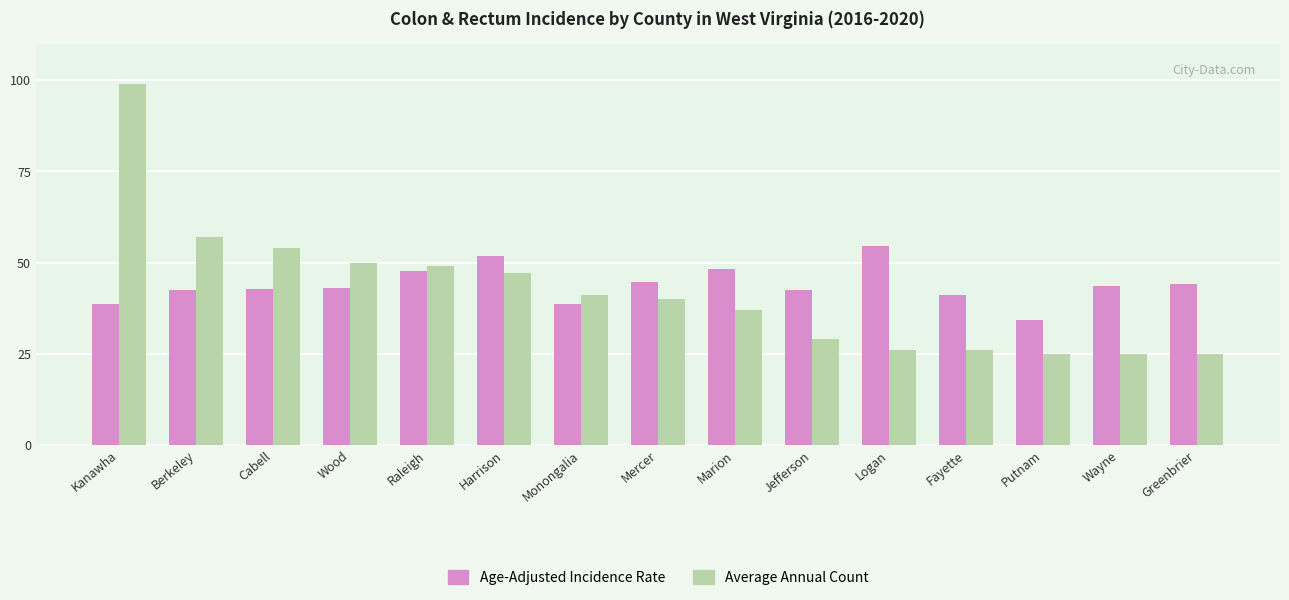

At which label is Average Annual Count closest to 62?

Berkeley